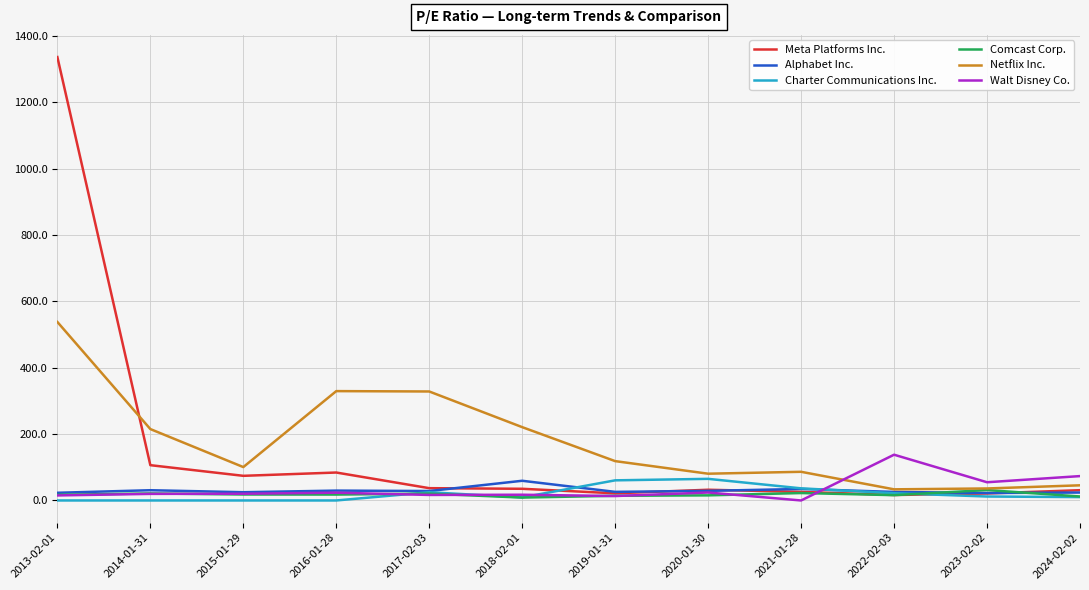

What is the highest value of the Walt Disney Co. series?

137.9